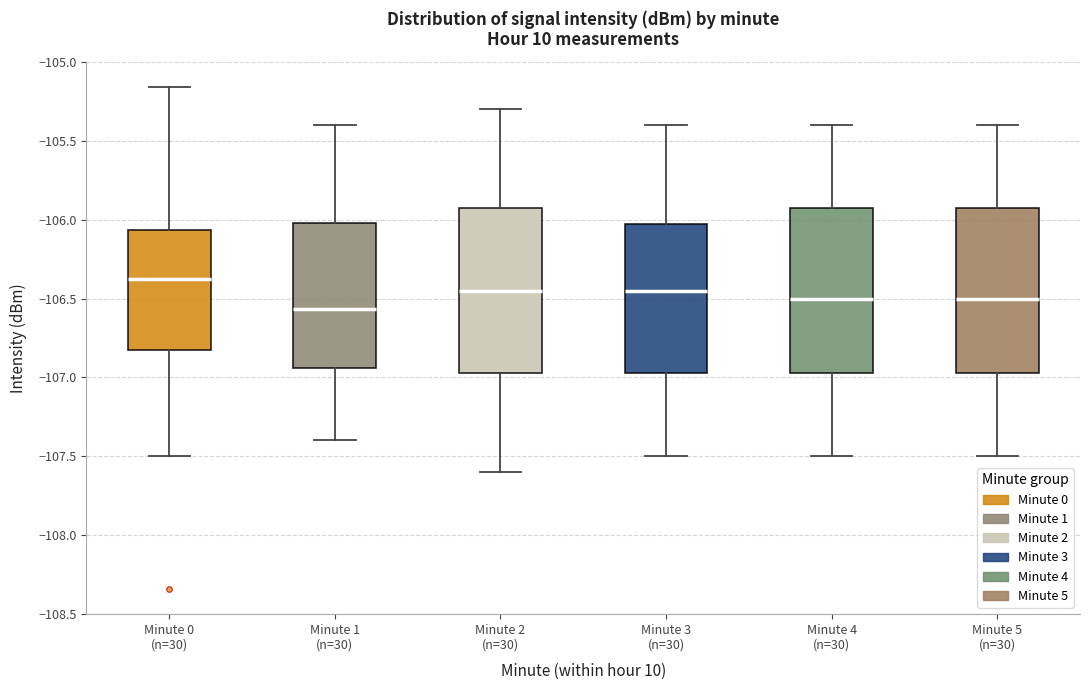

Reading left to right, read every box against the y-axis: the position of its median line, the range the box covers, and the ends of its whiskers. The values are not printed on the chart, so give them approximately, as read against the axis.

Minute 0 (n=30): median -106.35, box -106.85 to -106.05, whiskers -107.50 to -105.15
Minute 1 (n=30): median -106.55, box -106.95 to -106.00, whiskers -107.40 to -105.40
Minute 2 (n=30): median -106.45, box -106.95 to -105.90, whiskers -107.60 to -105.30
Minute 3 (n=30): median -106.45, box -106.95 to -106.00, whiskers -107.50 to -105.40
Minute 4 (n=30): median -106.50, box -106.95 to -105.90, whiskers -107.50 to -105.40
Minute 5 (n=30): median -106.50, box -106.95 to -105.90, whiskers -107.50 to -105.40